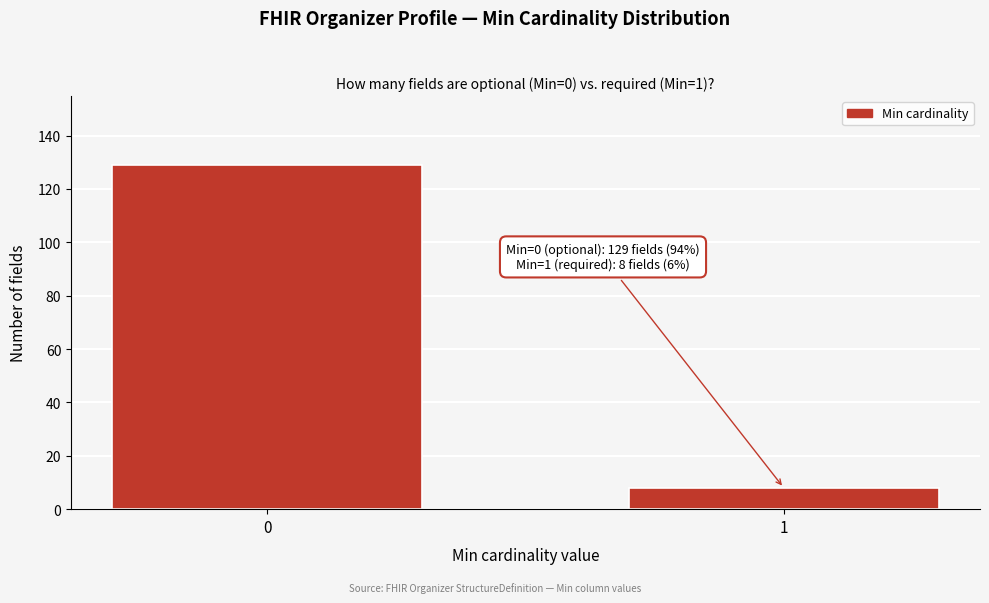

Reading left to right, what are all the values shown in this chart?

0=129	1=8